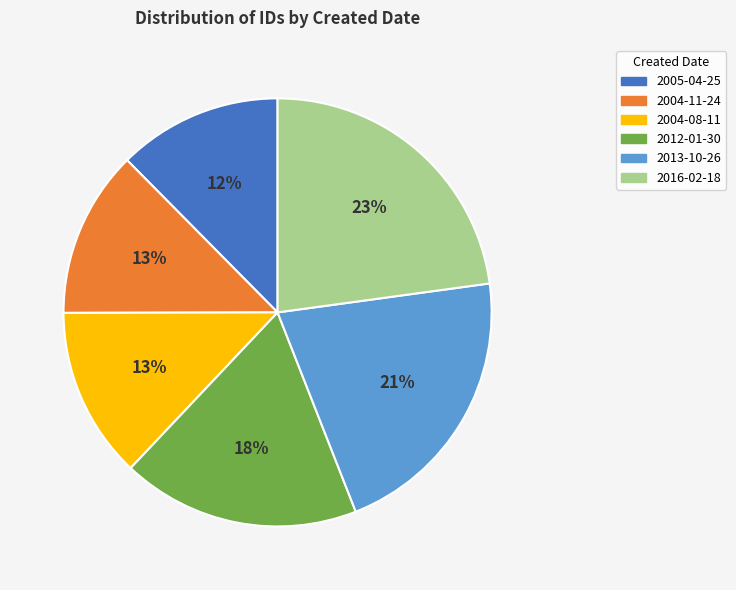

Which slice is the largest?

2016-02-18